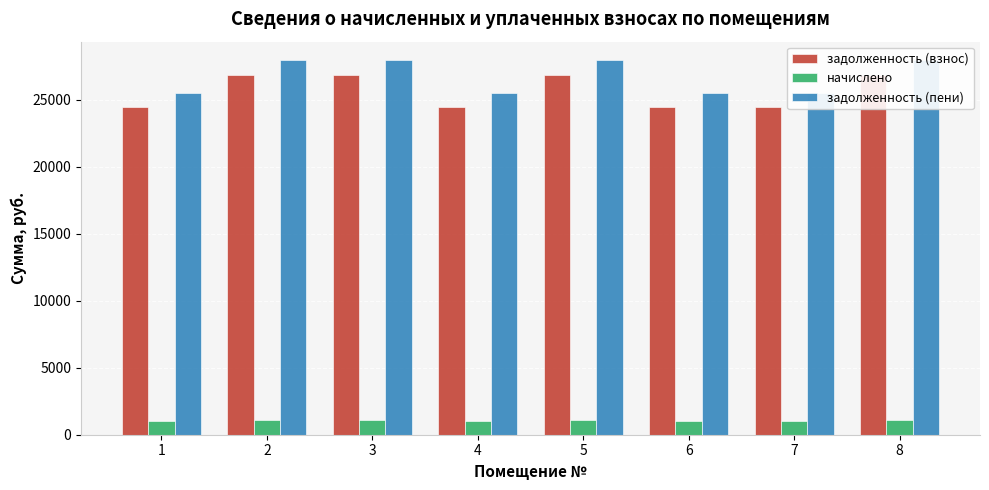

At how many categories does at least one series exceed 10795?

8